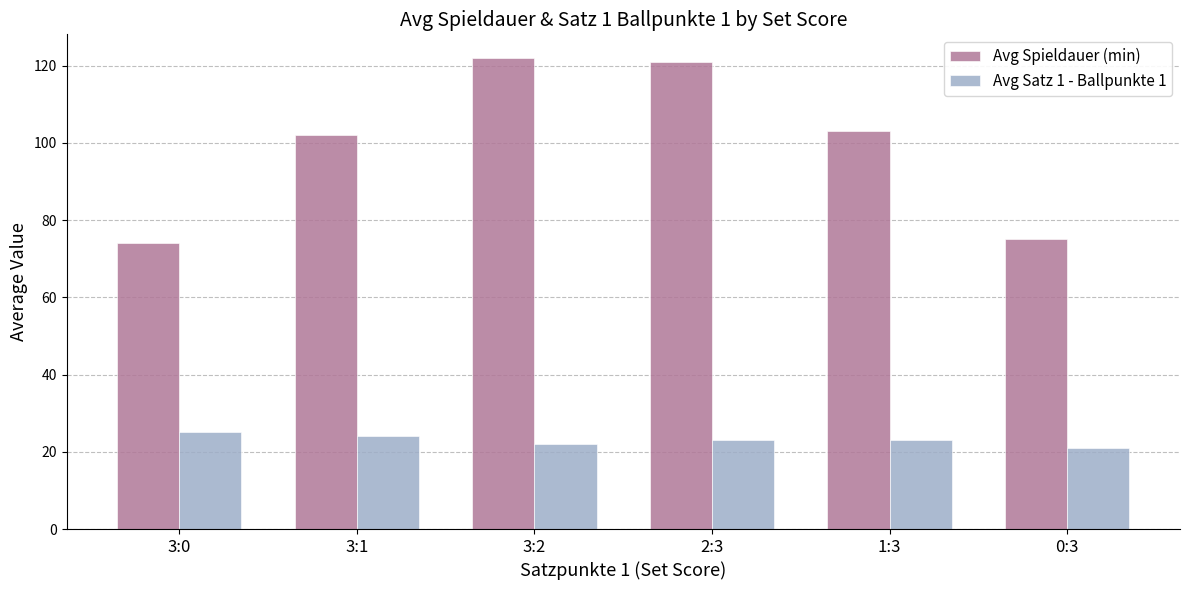

At which label does Avg Satz 1 - Ballpunkte 1 first exceed 23?

3:0